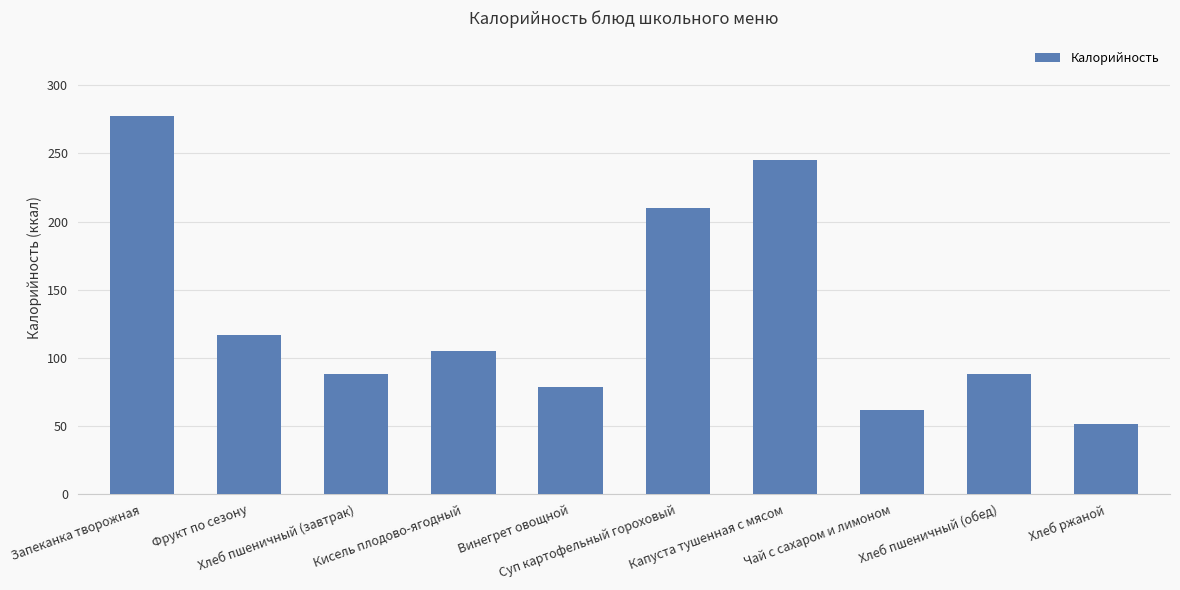

What is the maximum value shown in the chart?

277.4